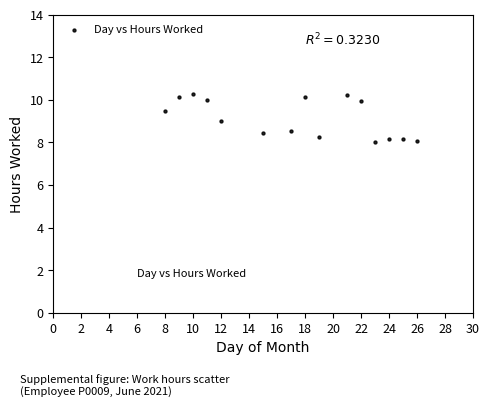

What is the range of Y values (max minus min)?

2.2